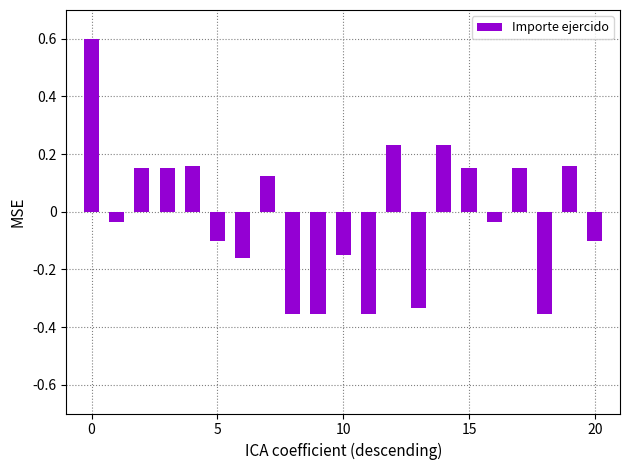

What is the greatest value displayed?

0.6